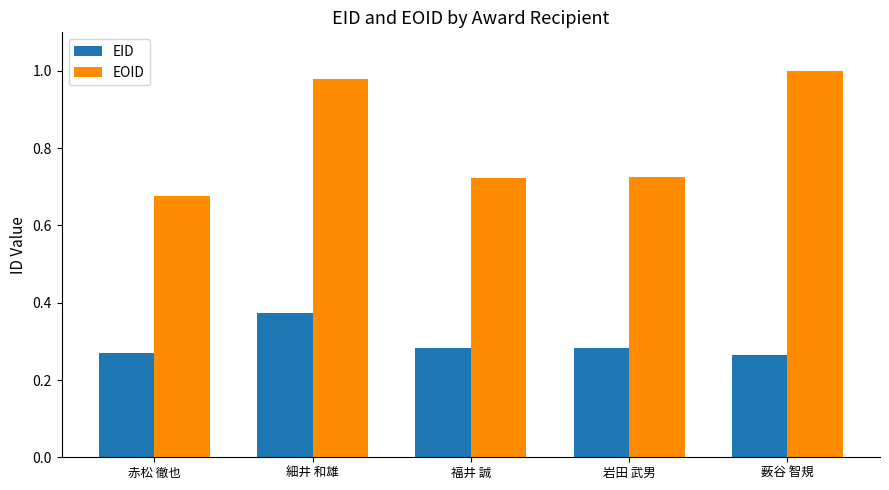

Is the value of EID at 薮谷 智規 greater than the value of EOID at 岩田 武男?

No